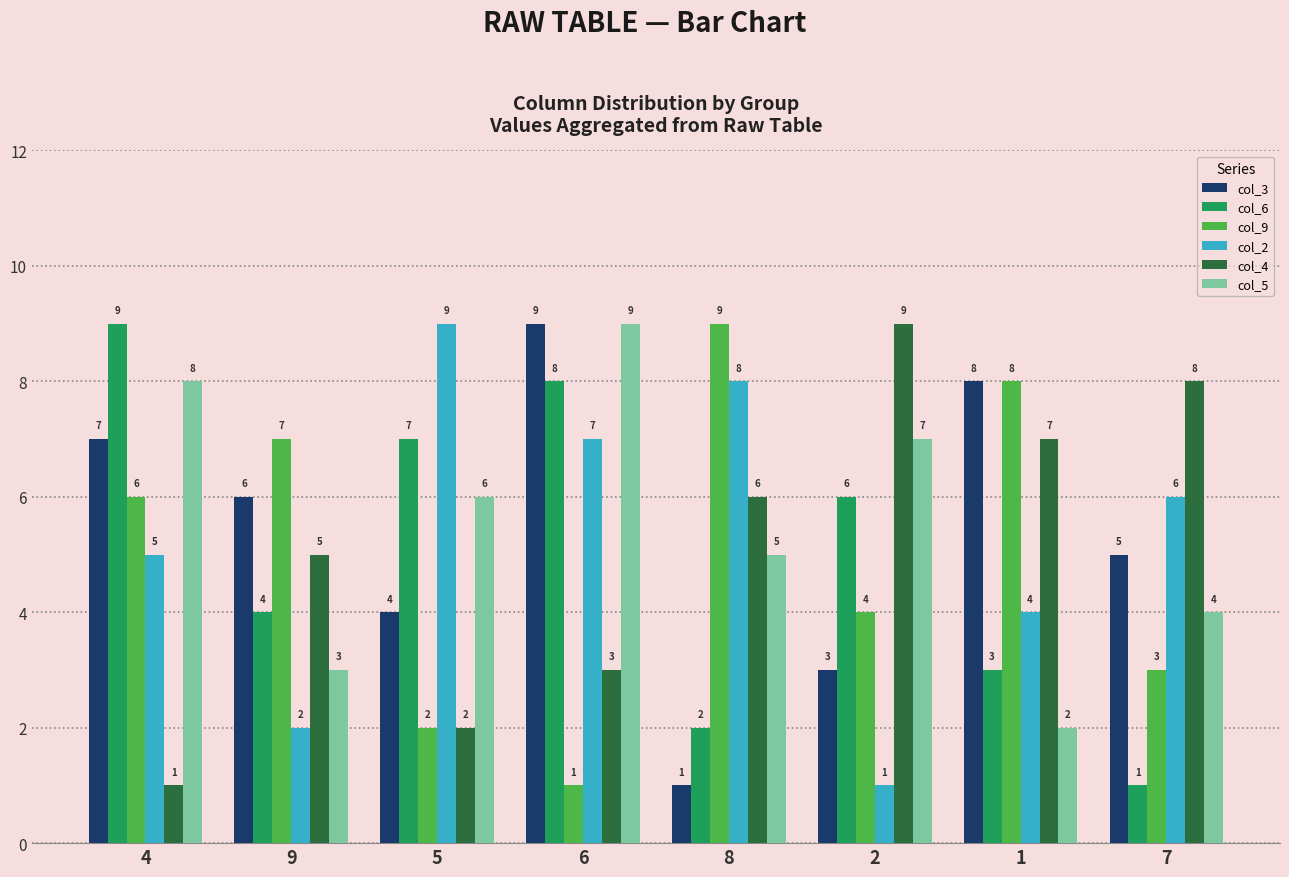

Are the bars grouped side by side (vs. stacked)?

Yes